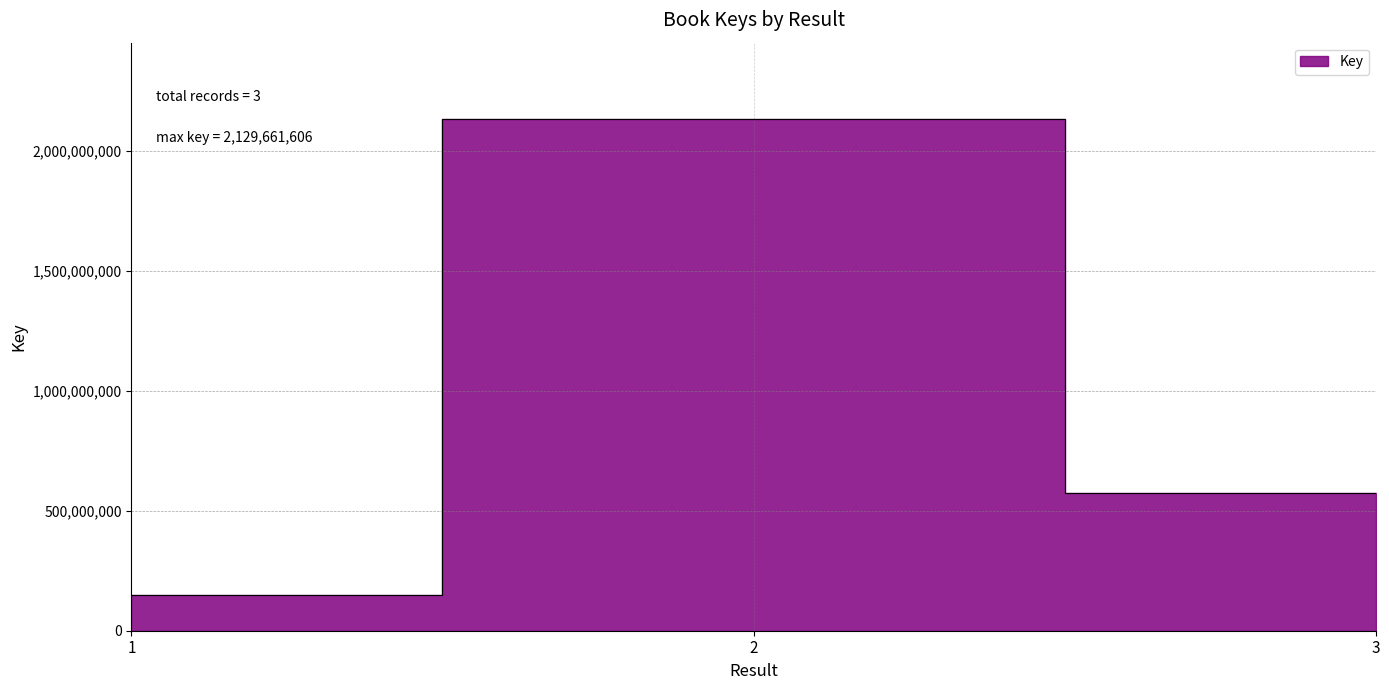

At which category does the chart reach its peak across all series?

2